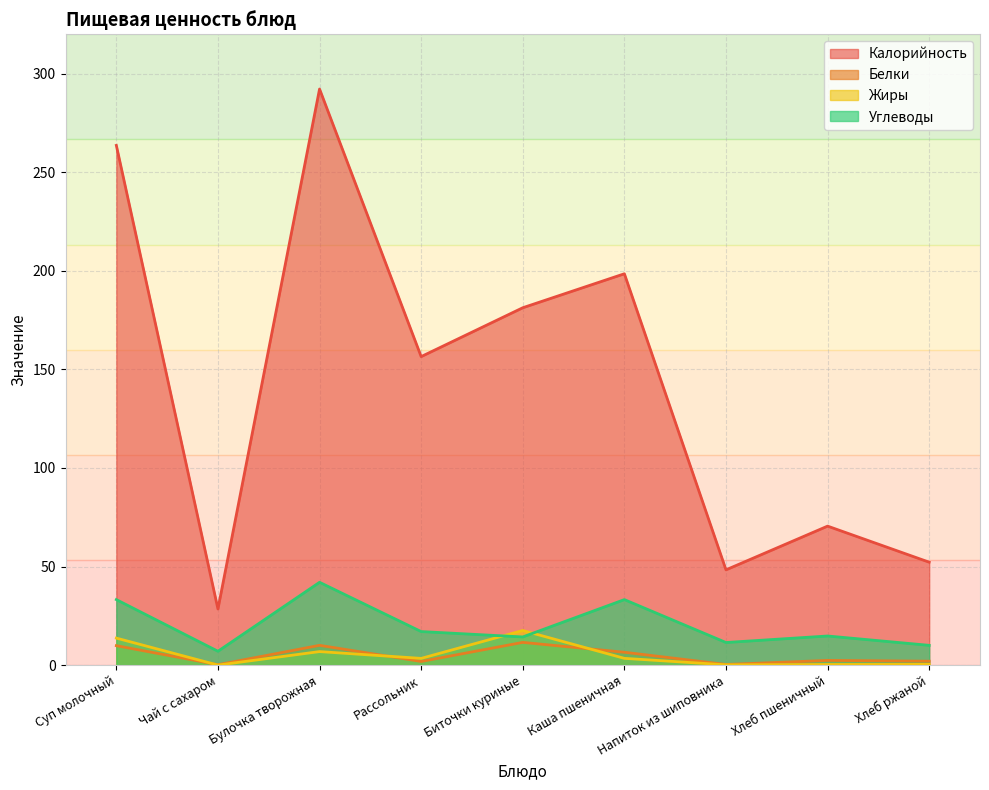

What value does the Углеводы series have at Булочка творожная?

42.0